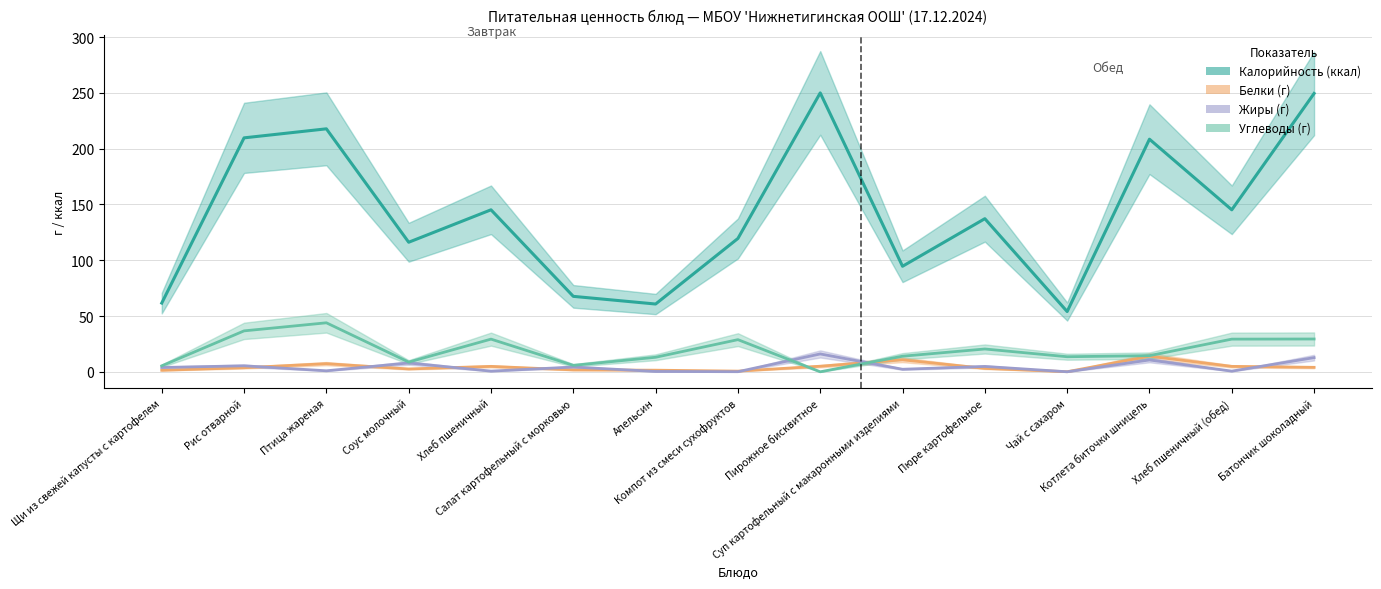

What is the difference between the highest and lowest values at Суп картофельный с макаронными изделиями?

92.3